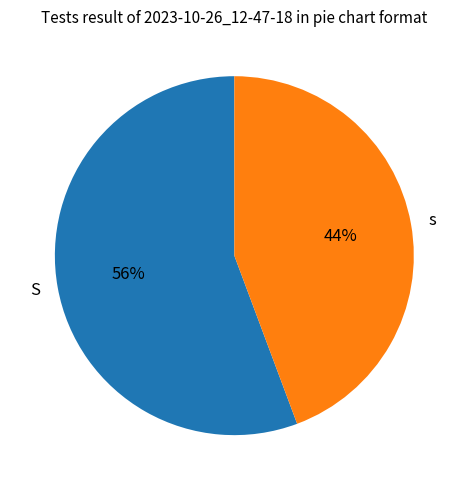

Rank the categories by value from highest to lowest.

S, s